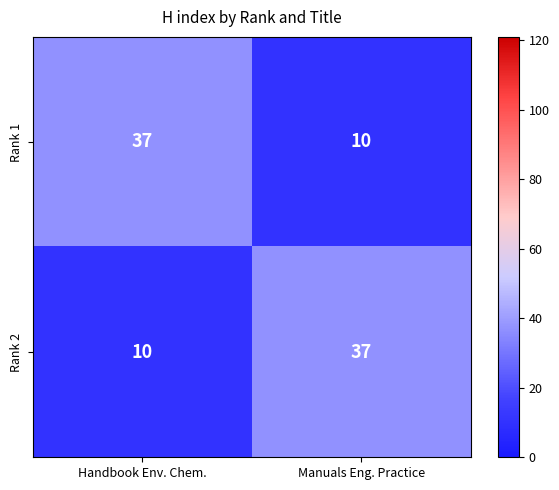

Is the value of Rank 1 at Handbook Env. Chem. greater than the value of Rank 2 at Handbook Env. Chem.?

Yes